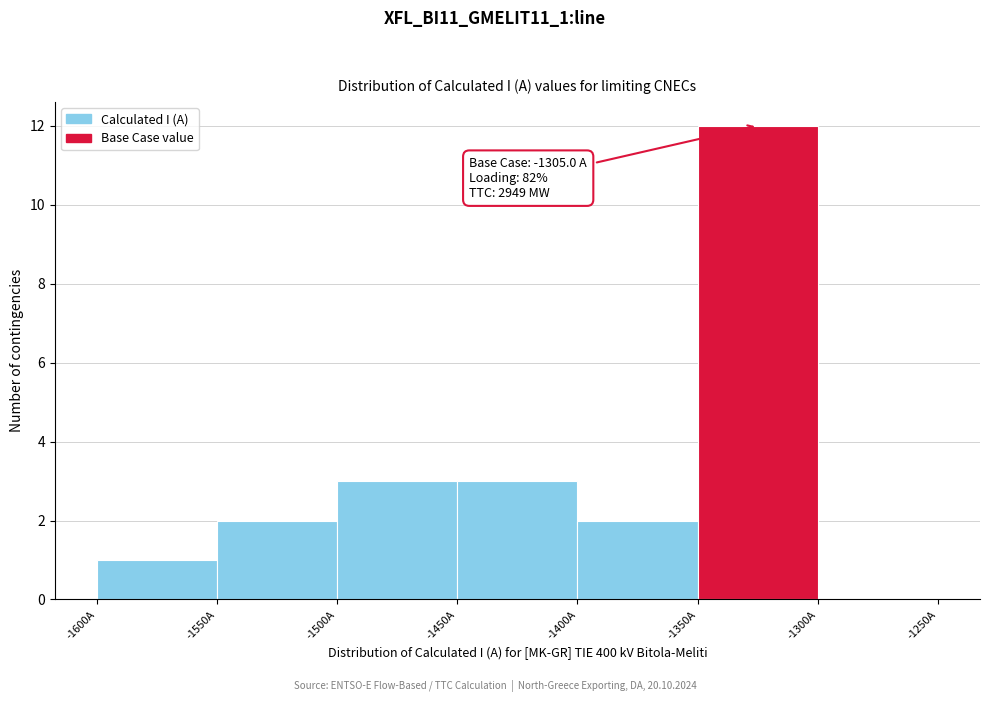

Over which range of the x-axis is the bar tallest?

-1350 to -1300